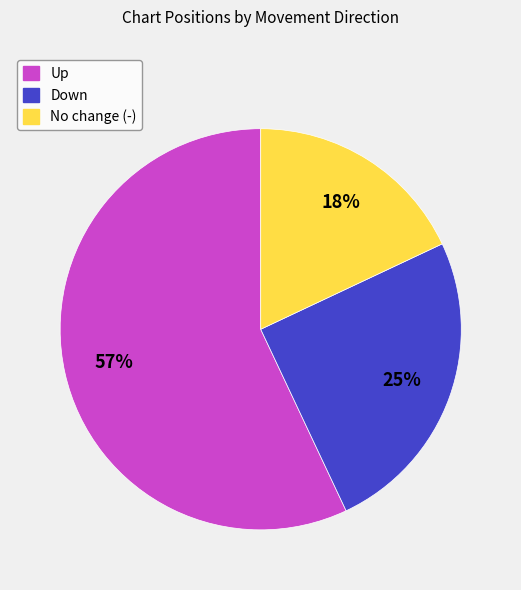

To the nearest percent, what is the average slice percentage?

33%